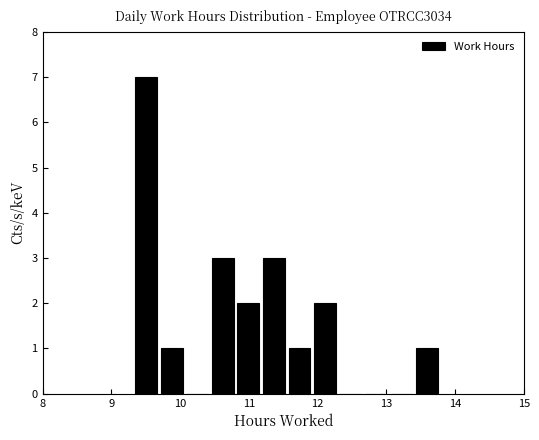

Read against the x-axis, roughly where is the centre of the tallest bar?

9.5